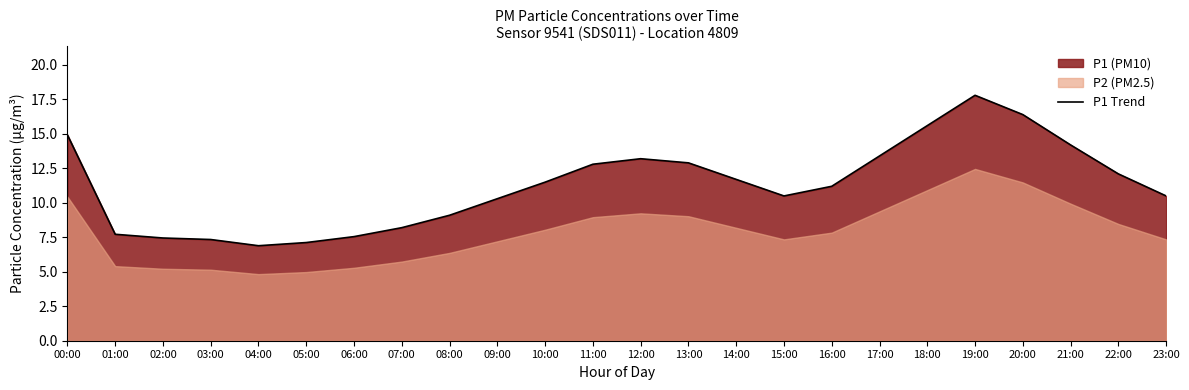

What is the maximum value for P1 Trend?

17.8